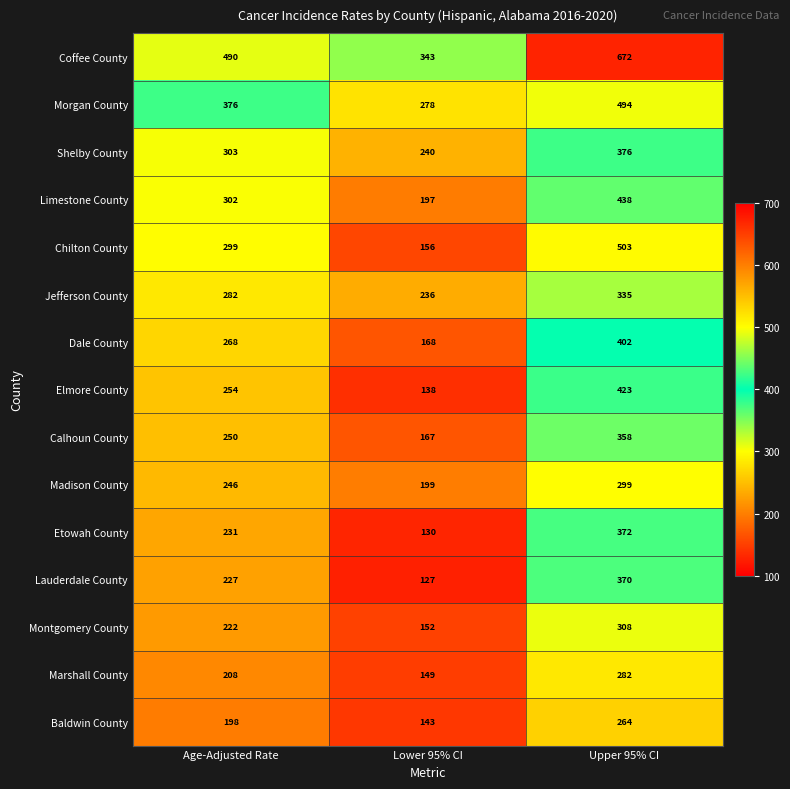

What is the sum of the Etowah County values at Upper 95% CI and Lower 95% CI?

502